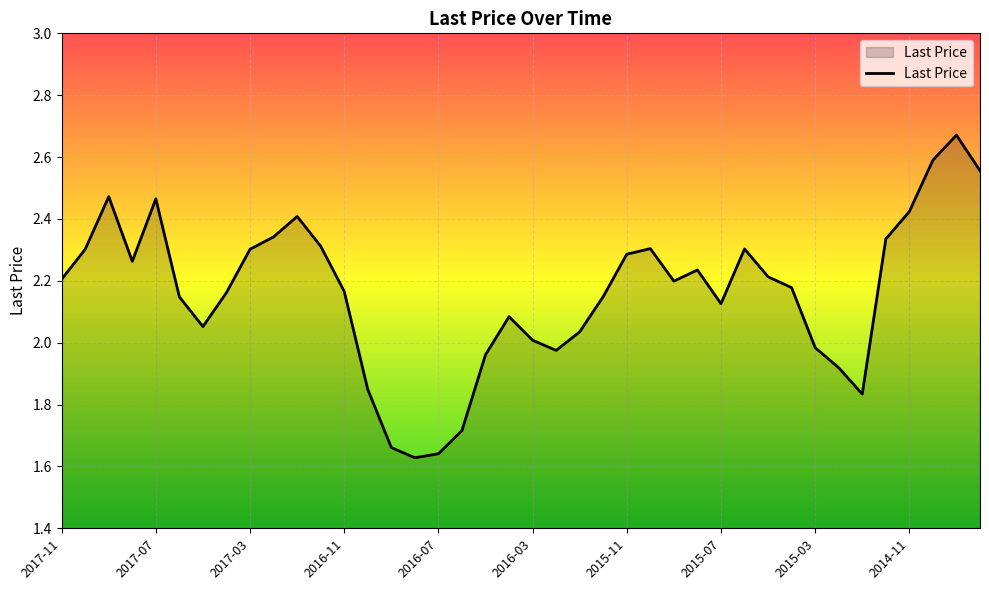

Does the chart display data point markers on the line(s)?

No